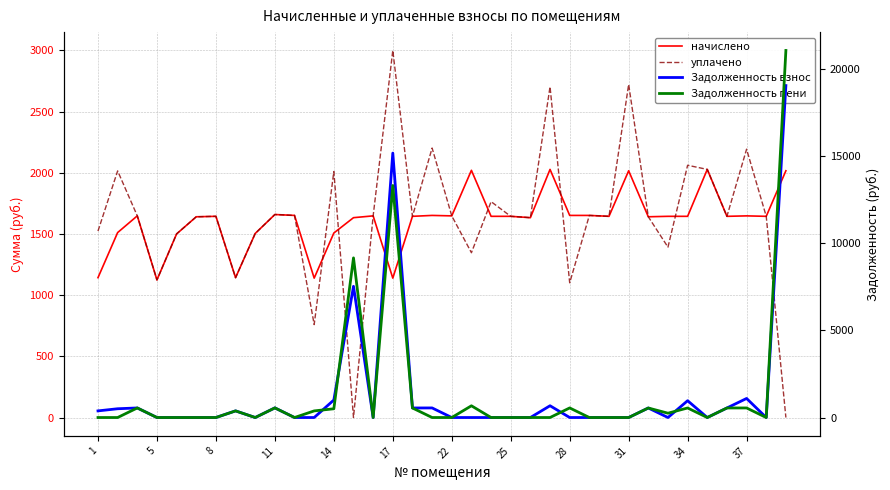

What is the difference between the highest and lowest values at 34?

1651.8